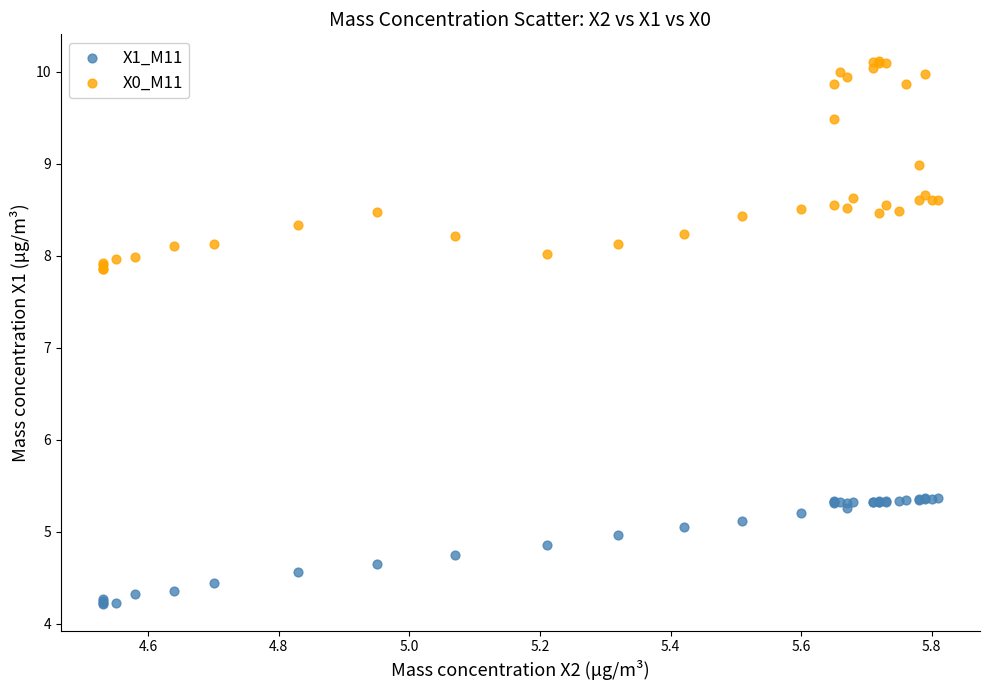

What is the X range (max minus min) for the scatter plot?

1.3